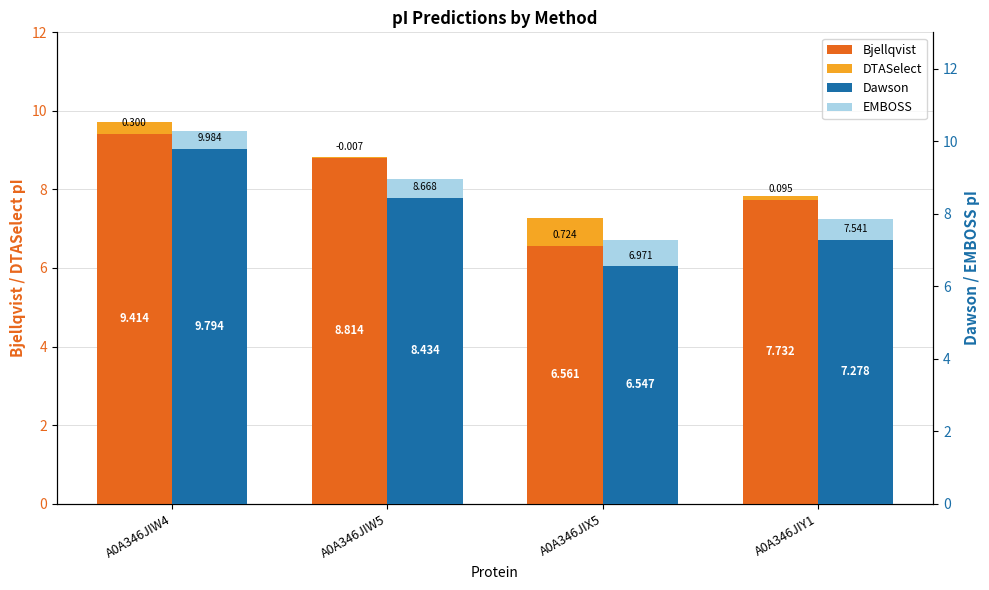

At which category does the chart reach its peak across all series?

A0A346JIW4